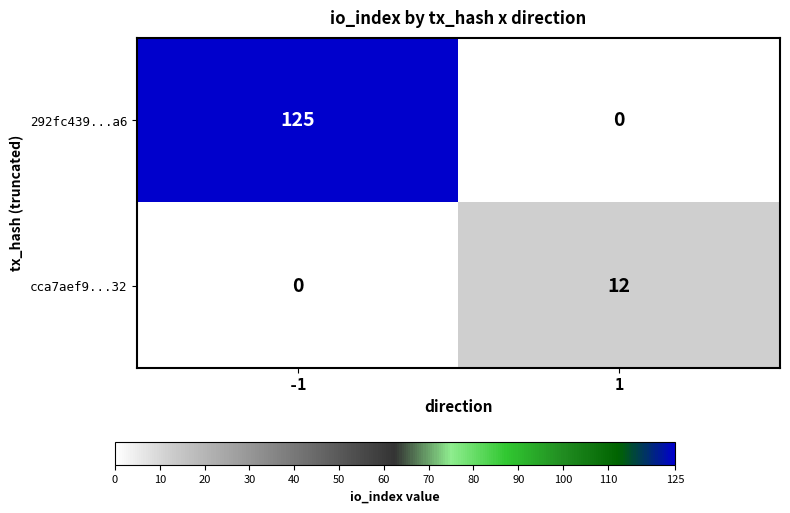

Which series has the largest range (max minus min)?

292fc439...a6